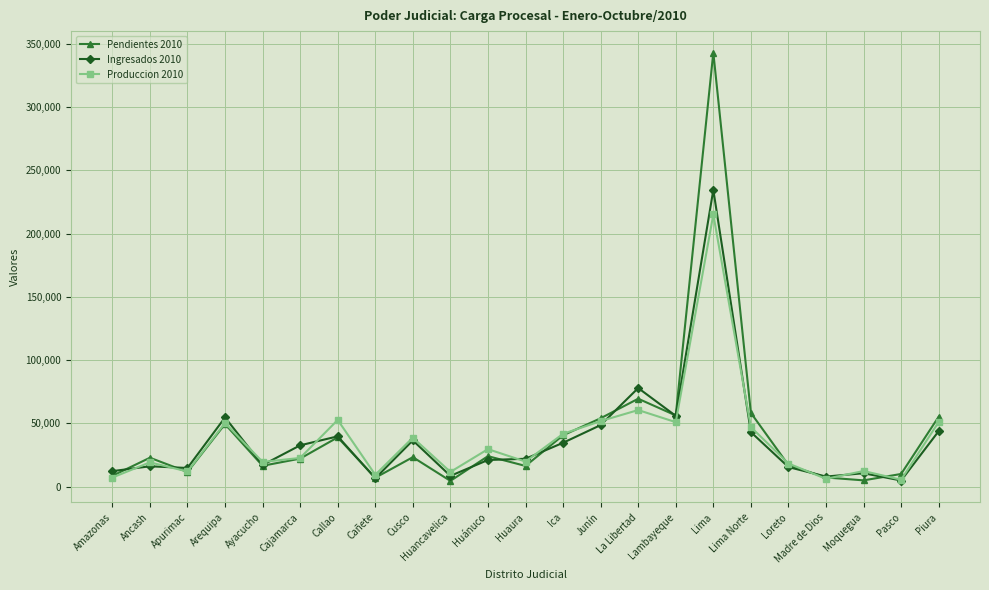

Where do Produccion 2010 and Ingresados 2010 first cross each other?

Amazonas and Ancash